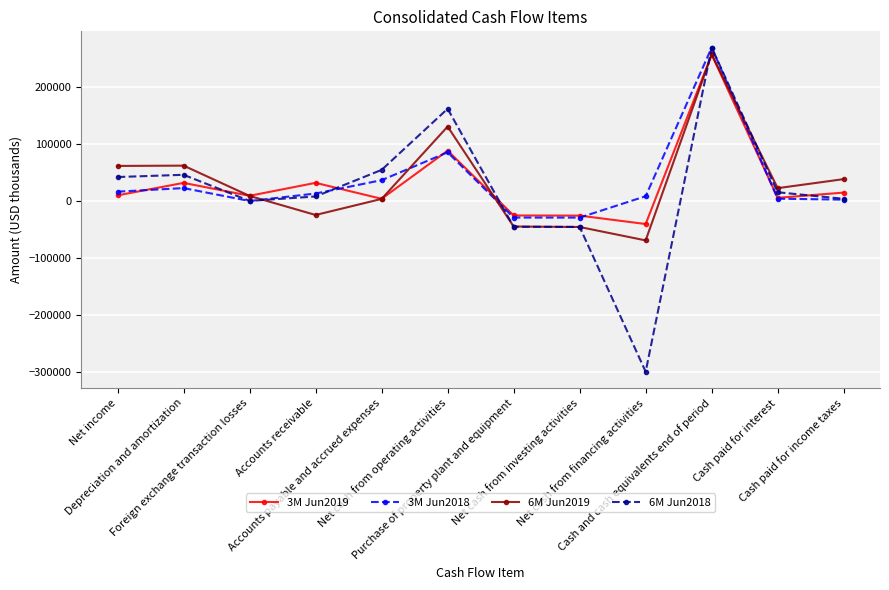

True or false: 6M Jun2018 has more than 1 interior local peaks.

True